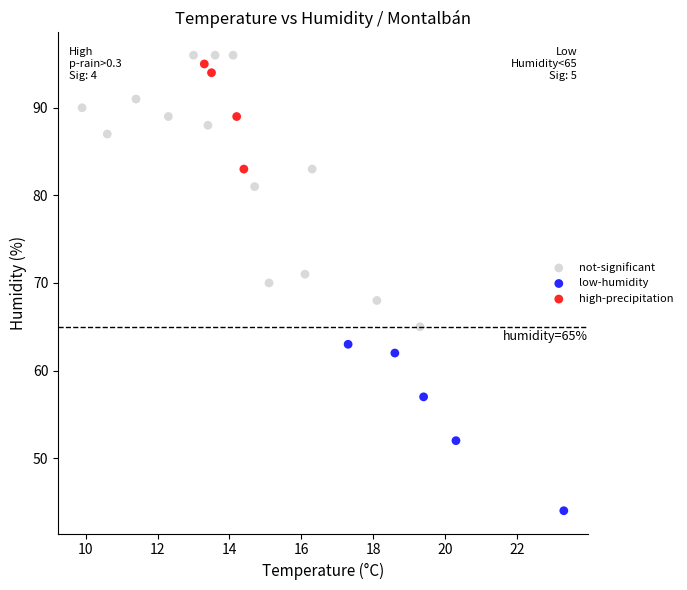

Which series has the widest spread of Y values?

not-significant